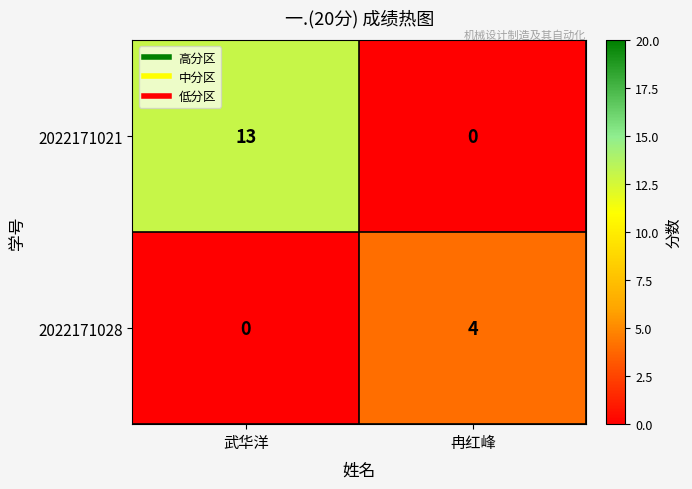

What is the difference between the highest and lowest values at 武华洋?

13